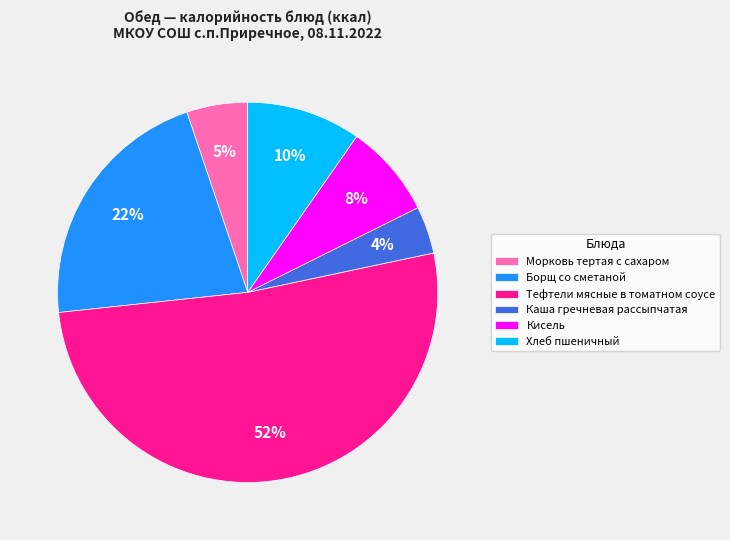

To the nearest percent, what percentage of the pie is Борщ со сметаной?

22%